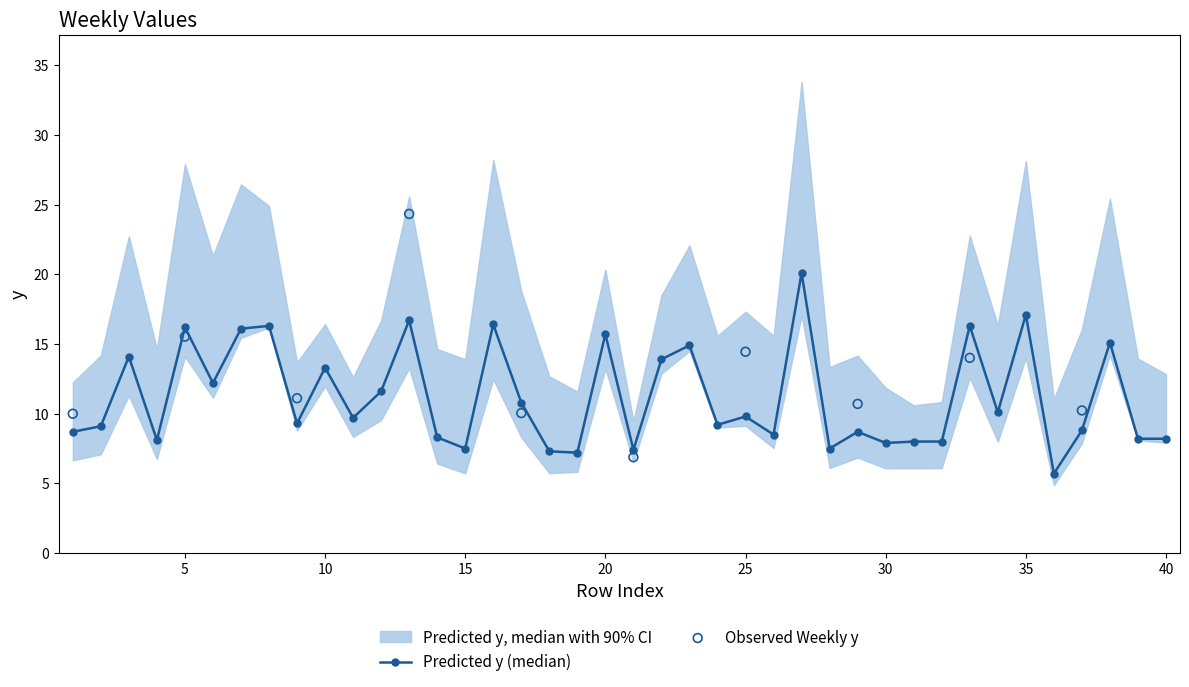

Between 2 and 20, which is larger?

20